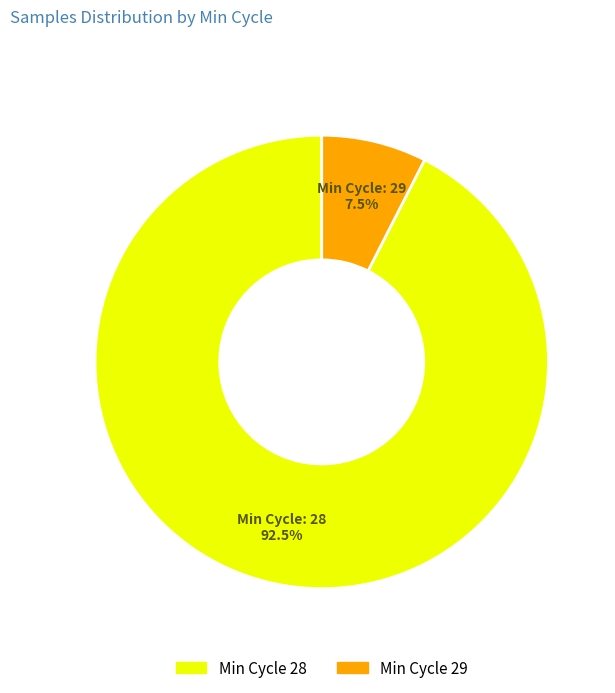

Does any single category account for the majority?

Yes